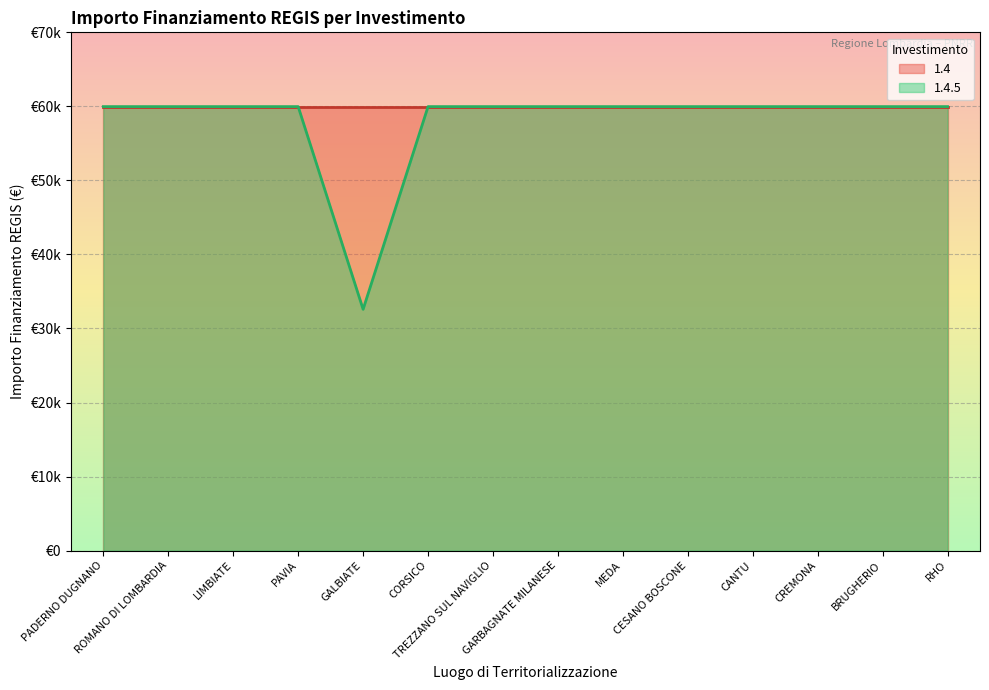

Does the chart display data point markers on the line(s)?

No